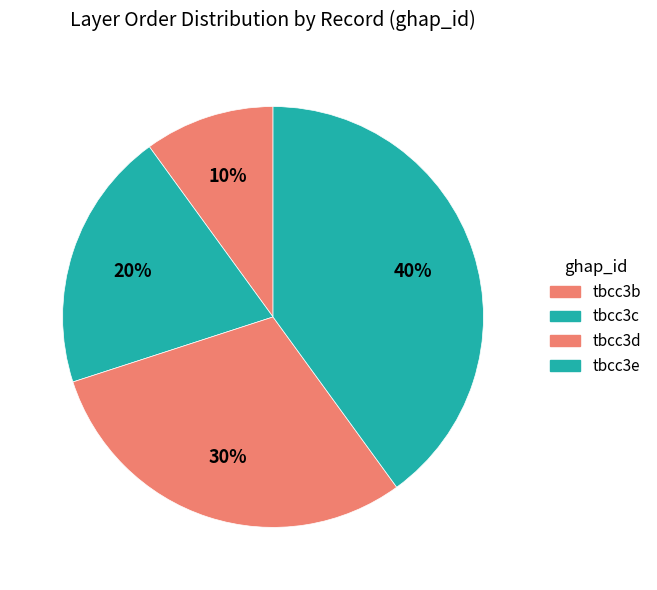

Does tbcc3c represent more than half of the total?

No